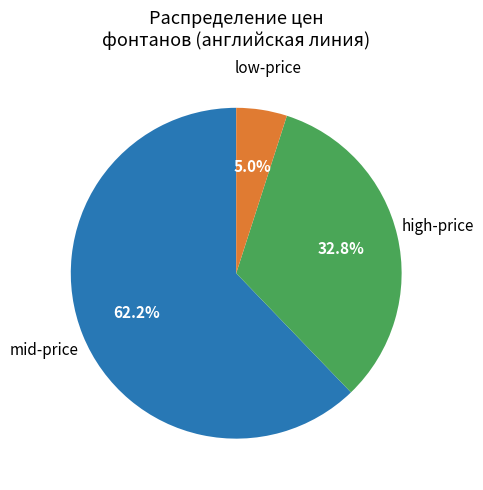

Is the sum of low-price and mid-price greater than half?

Yes